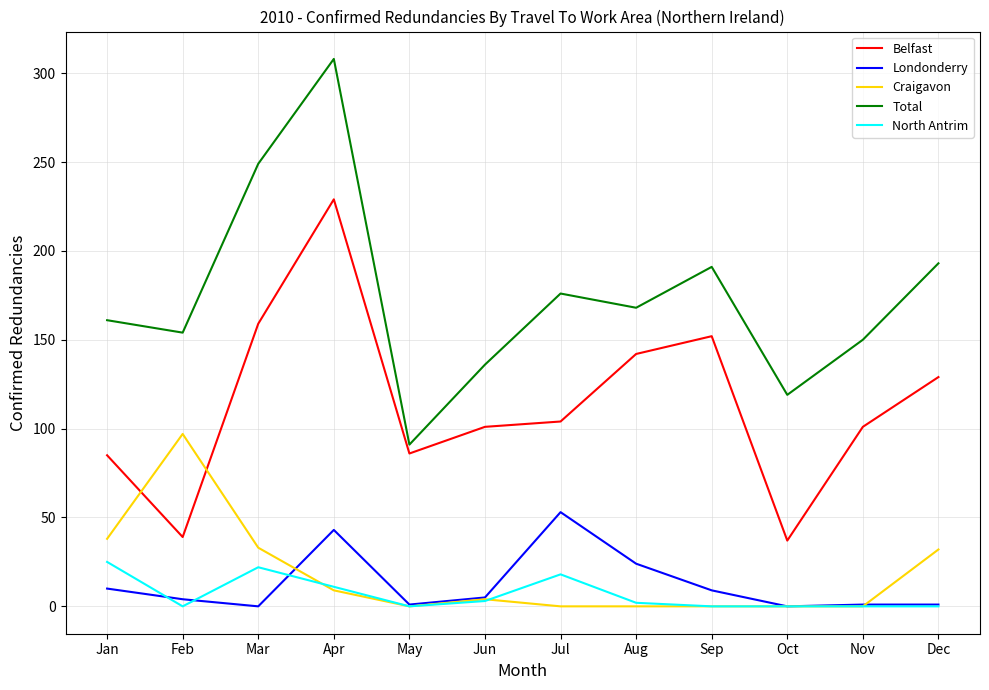

Between Jan and May, which series saw the biggest shift?

Total